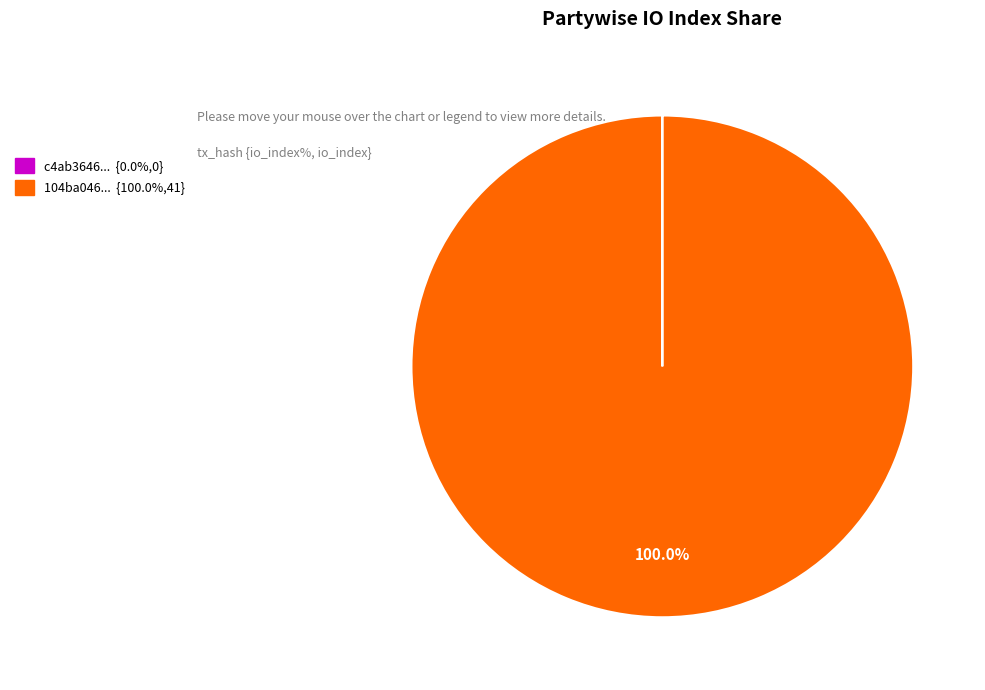

Is there any slice that represents more than half of the pie?

Yes